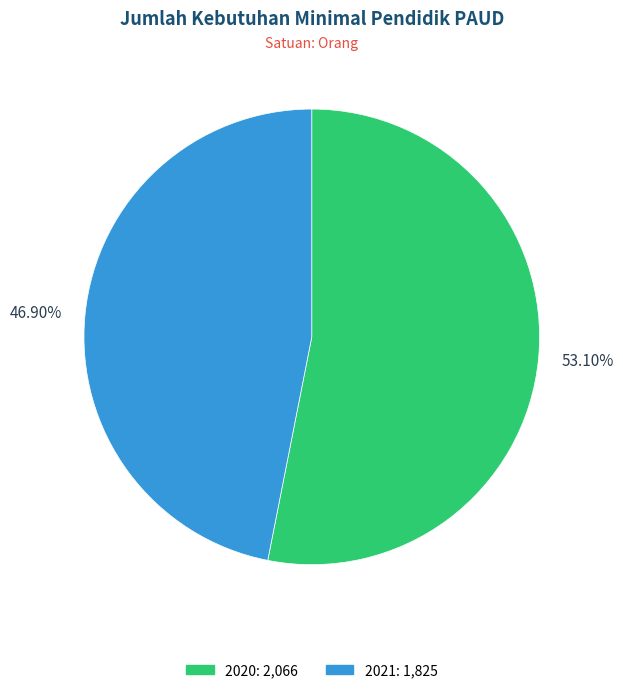

Between 2020 and 2021, which is larger?

2020